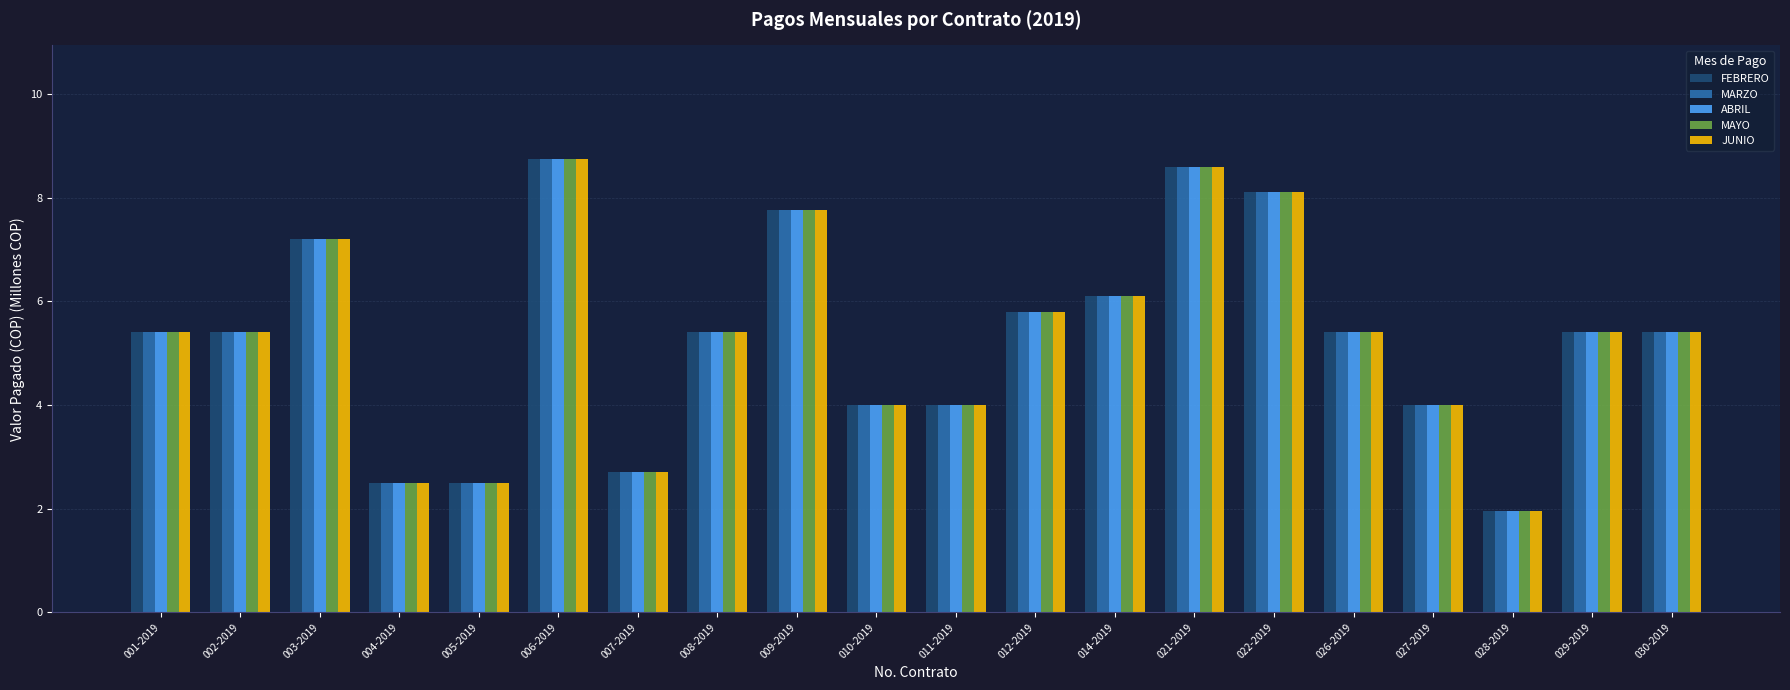

What is the average value of the MARZO series?

5.3